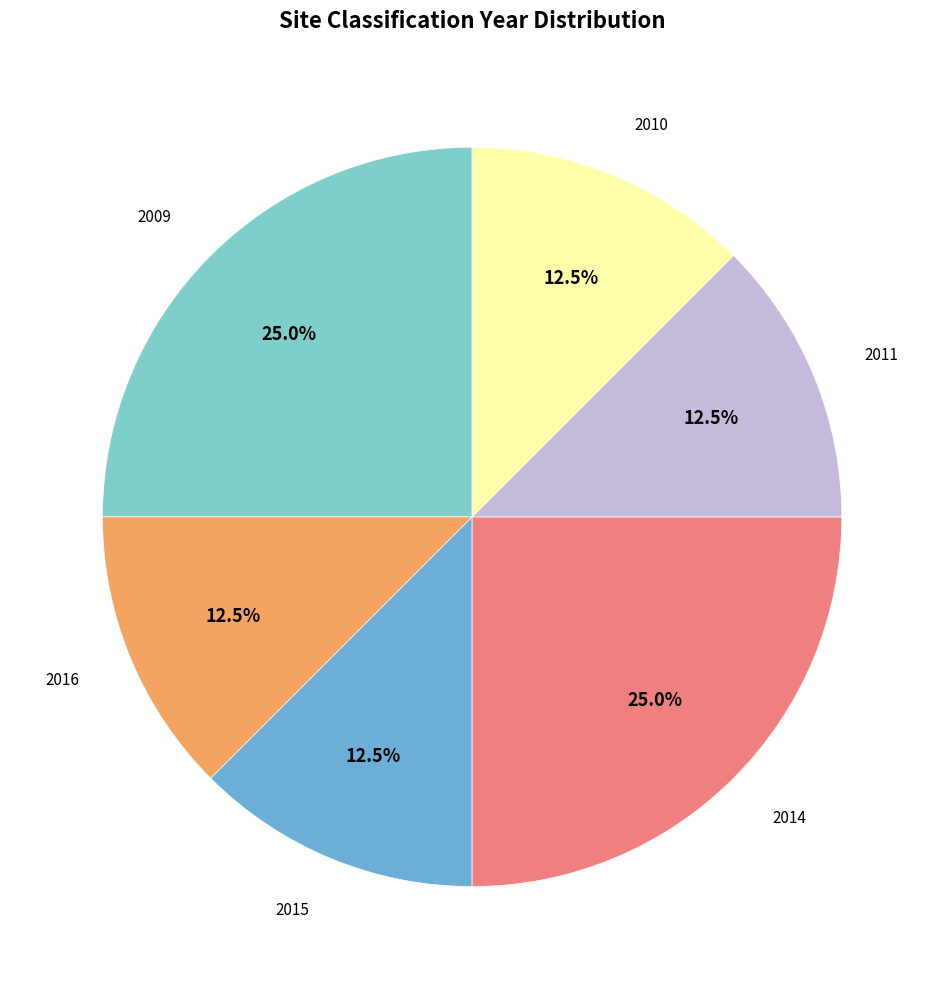

Which slice is the largest?

2009